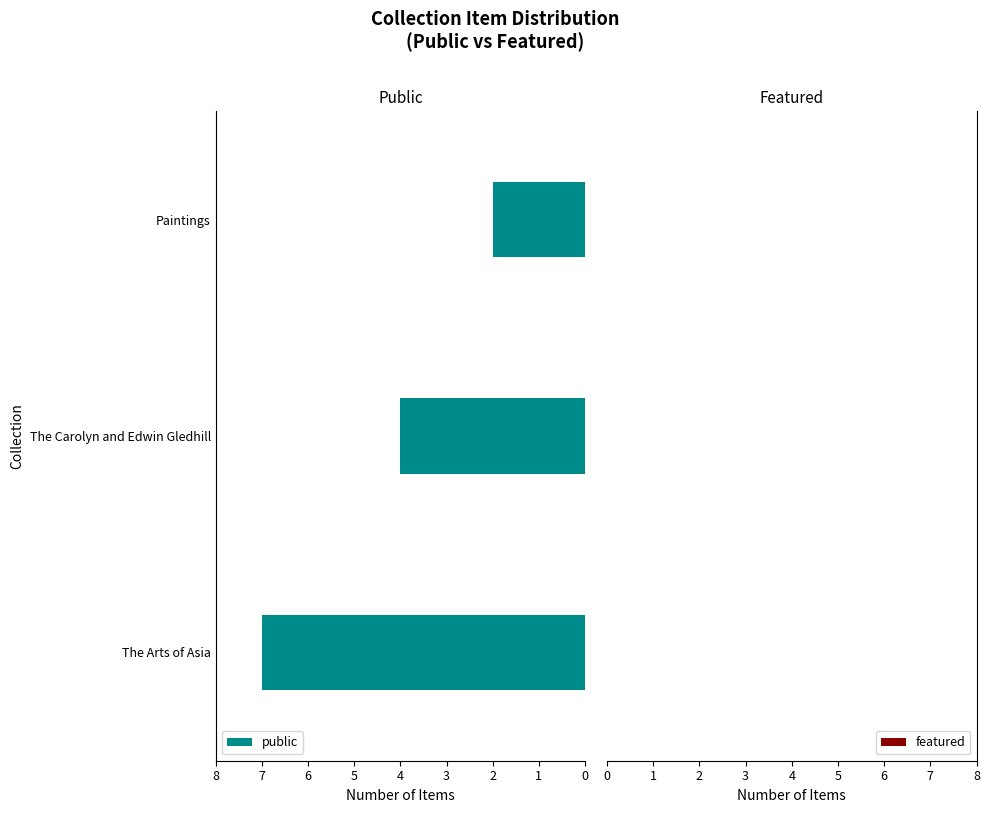

What is the difference between the values at The Carolyn and Edwin Gledhill and The Arts of Asia?

3